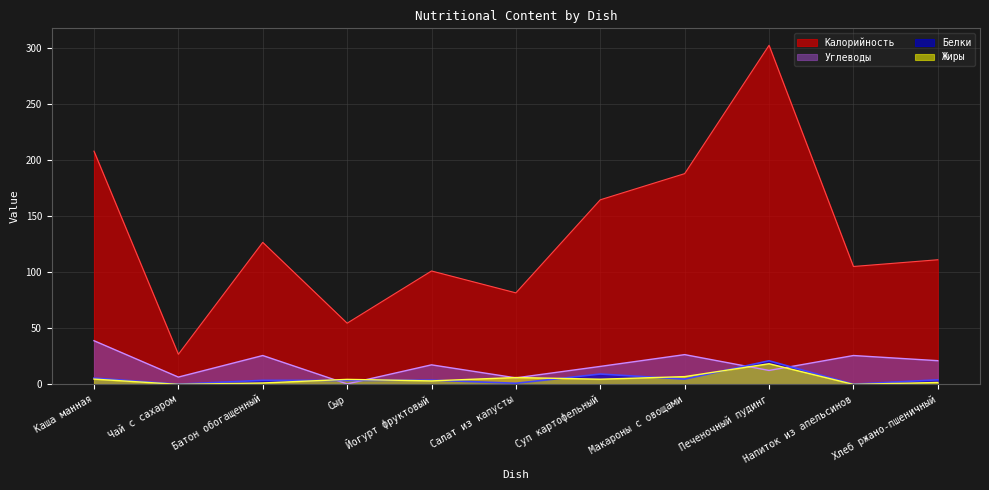

Reading right to left, extract all data points from this chart.

Калорийность: Хлеб ржано-пшеничный=111.0	Напиток из апельсинов=105.0	Печеночный пудинг=302.0	Макароны с овощами=187.7	Суп картофельный=164.4	Салат из капусты=81.5	Йогурт фруктовый=101.0	Сыр=54.5	Батон обогащенный=126.5	Чай с сахаром=26.8	Каша манная=207.7
Белки: Хлеб ржано-пшеничный=4.0	Напиток из апельсинов=0.2	Печеночный пудинг=21.0	Макароны с овощами=4.7	Суп картофельный=9.2	Салат из капусты=1.0	Йогурт фруктовый=3.8	Сыр=3.5	Батон обогащенный=3.6	Чай с сахаром=0.2	Каша манная=5.6
Жиры: Хлеб ржано-пшеничный=1.7	Напиток из апельсинов=0.0	Печеночный пудинг=18.4	Макароны с овощами=6.9	Суп картофельный=4.6	Салат из капусты=6.1	Йогурт фруктовый=3.1	Сыр=4.5	Батон обогащенный=1.2	Чай с сахаром=0.0	Каша манная=4.7
Углеводы: Хлеб ржано-пшеничный=21.1	Напиток из апельсинов=25.7	Печеночный пудинг=12.4	Макароны с овощами=26.5	Суп картофельный=16.0	Салат из капусты=5.8	Йогурт фруктовый=17.4	Сыр=0.4	Батон обогащенный=25.7	Чай с сахаром=6.5	Каша манная=38.9